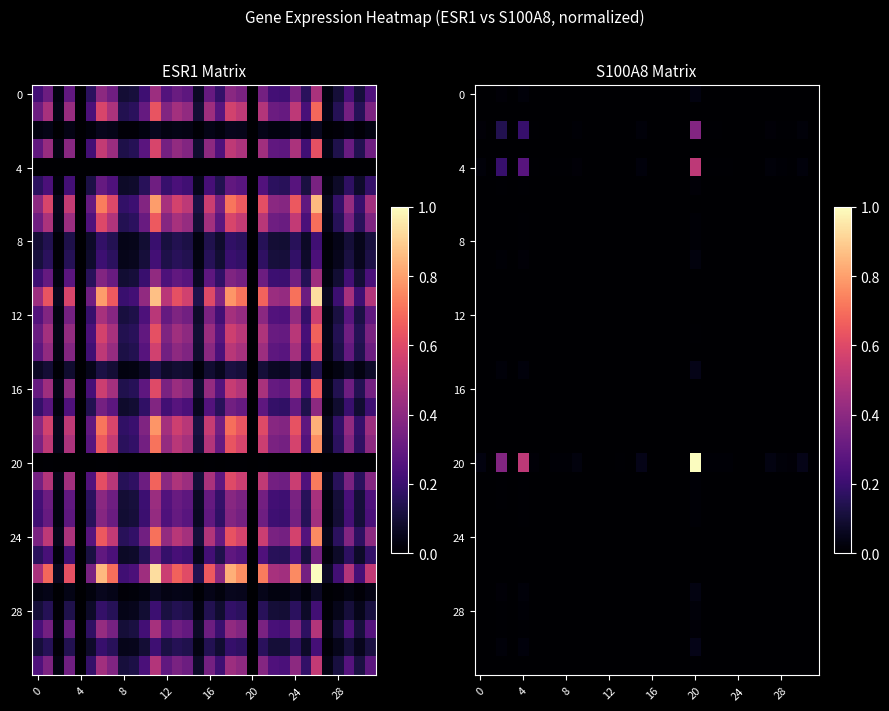

At how many categories does at least one series exceed 0?

31